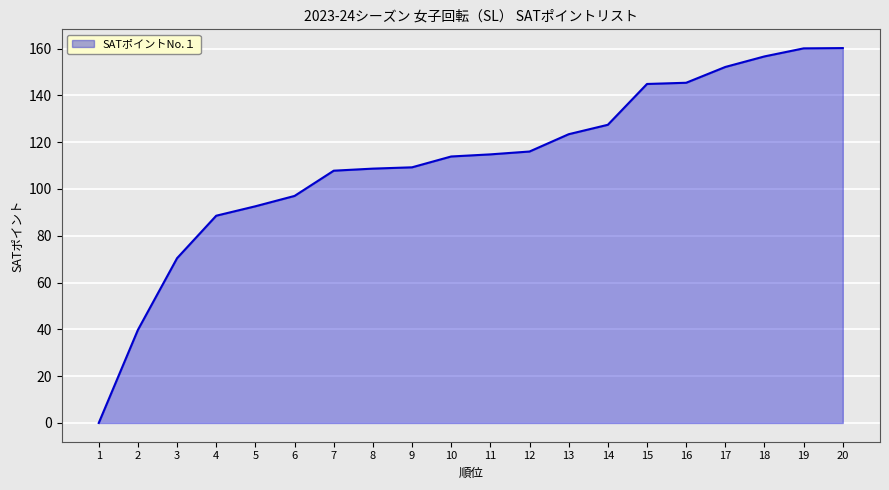

The chart shows a value of -84.3 at 1. True or false?

False